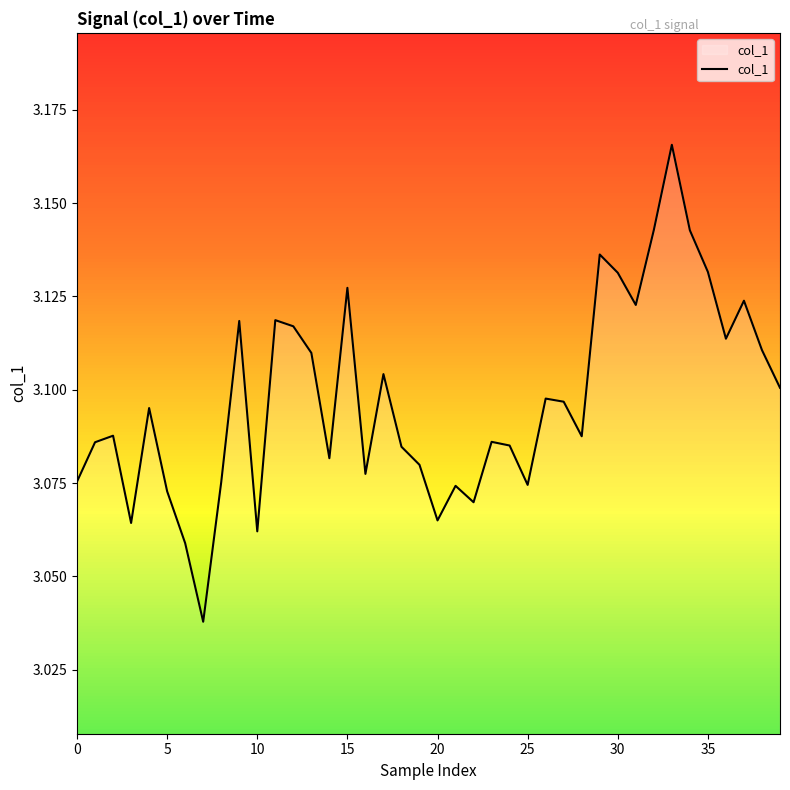

What is the sum of all values?

123.9